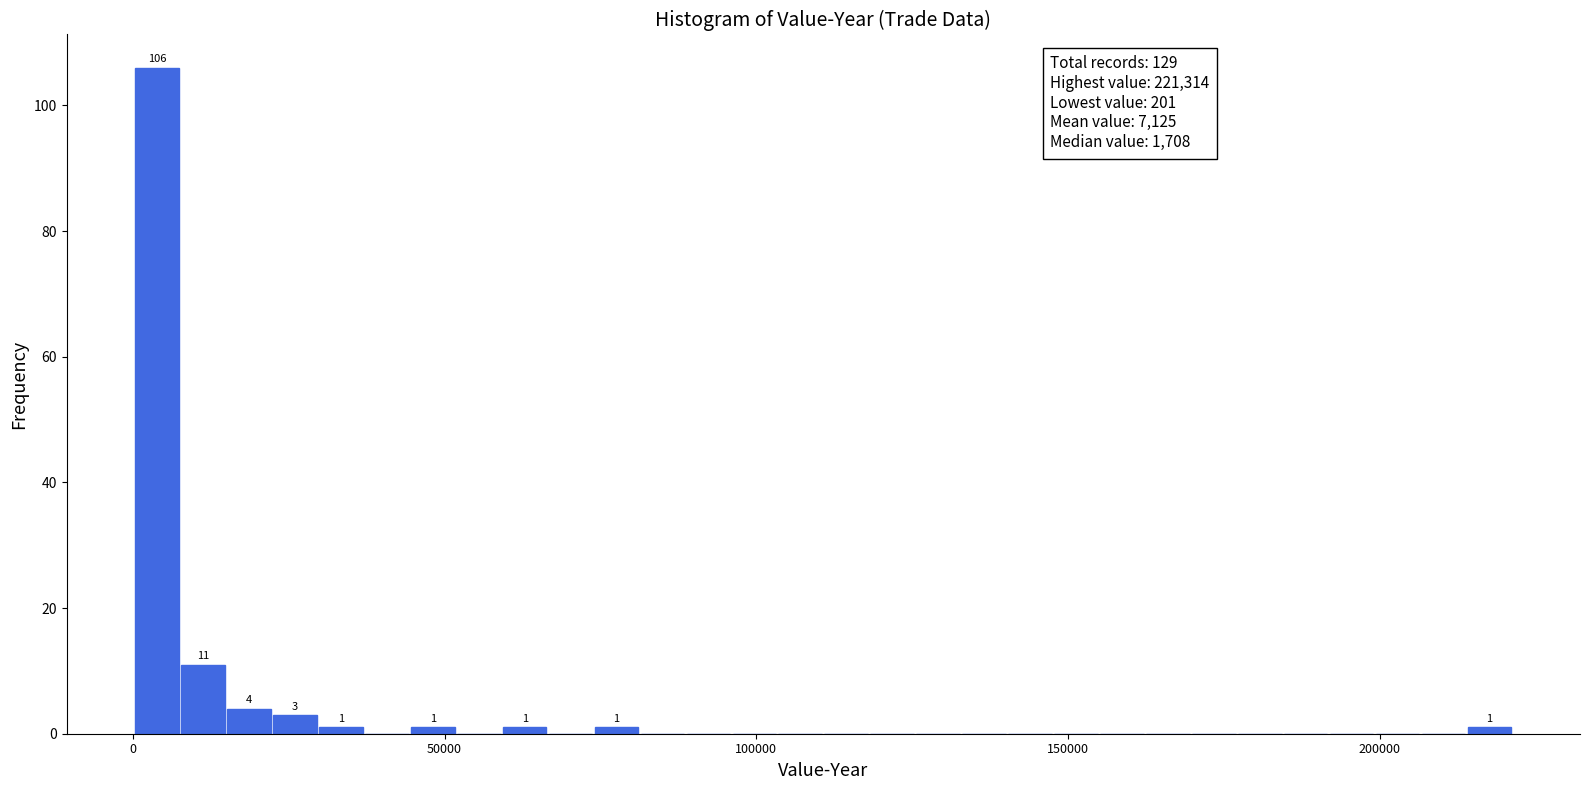

Read against the x-axis, roughly where is the centre of the tallest bar?

5000